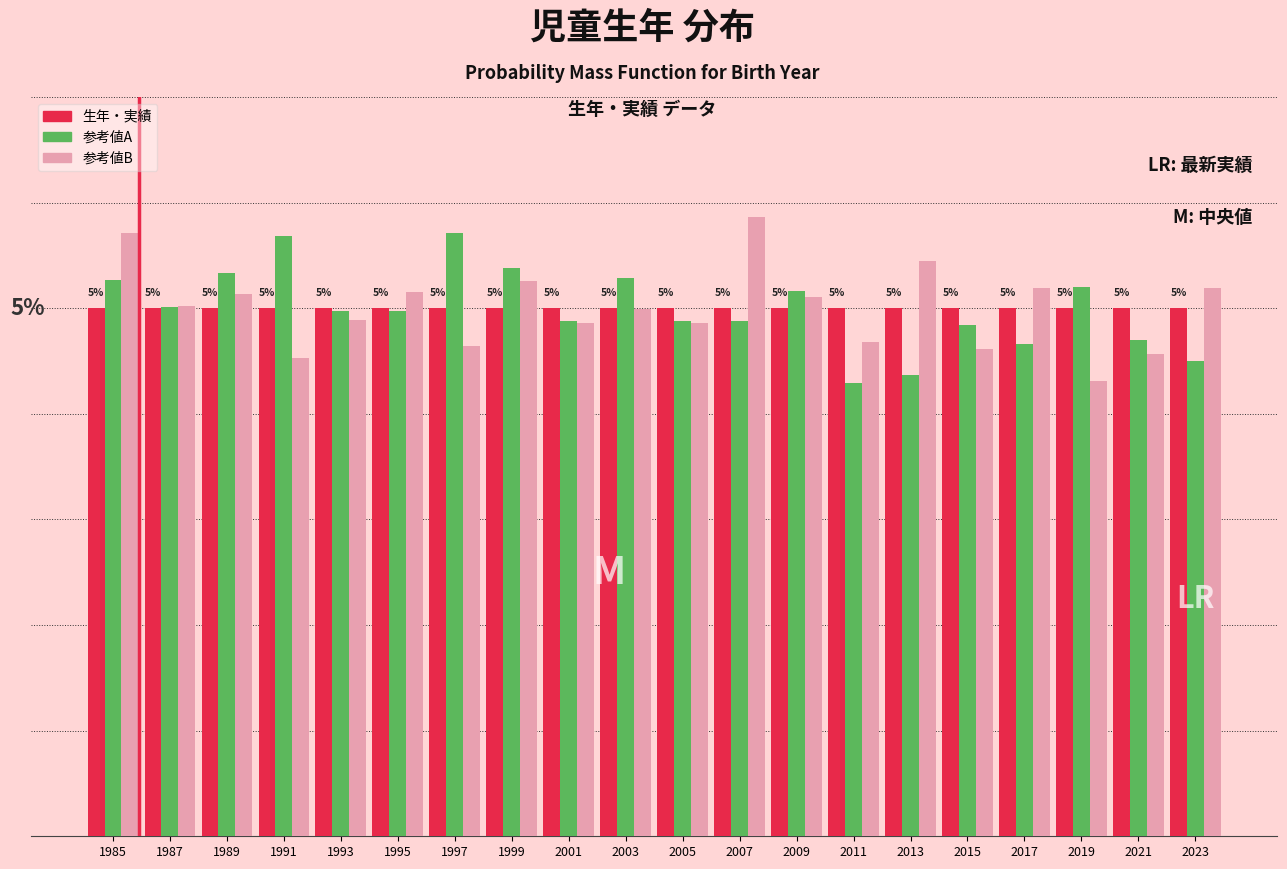

What are all the series names shown in the legend?

生年・実績, 参考値A, 参考値B